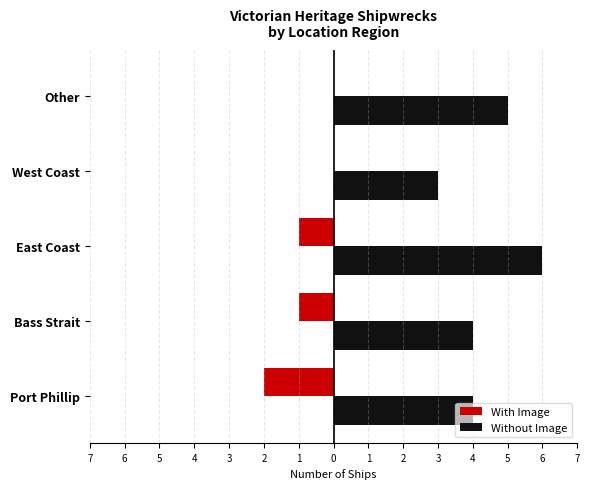

What are all the series names shown in the legend?

With Image, Without Image